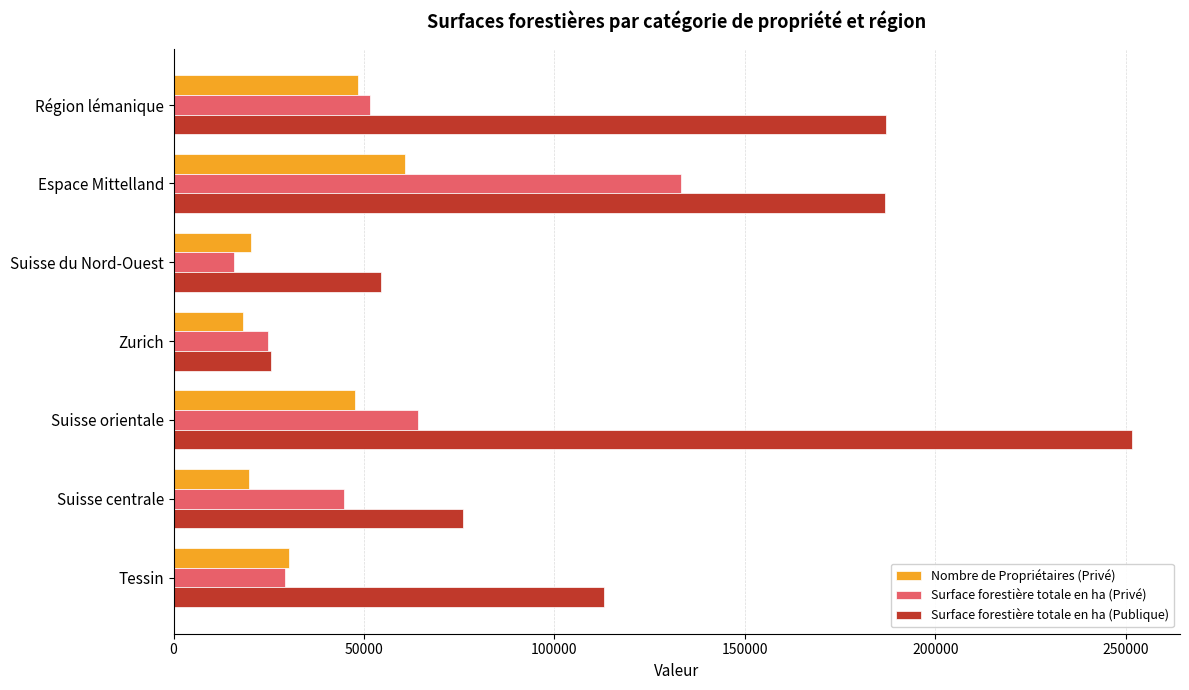

Which series has the largest total across all categories?

Surface forestière totale en ha (Publique)